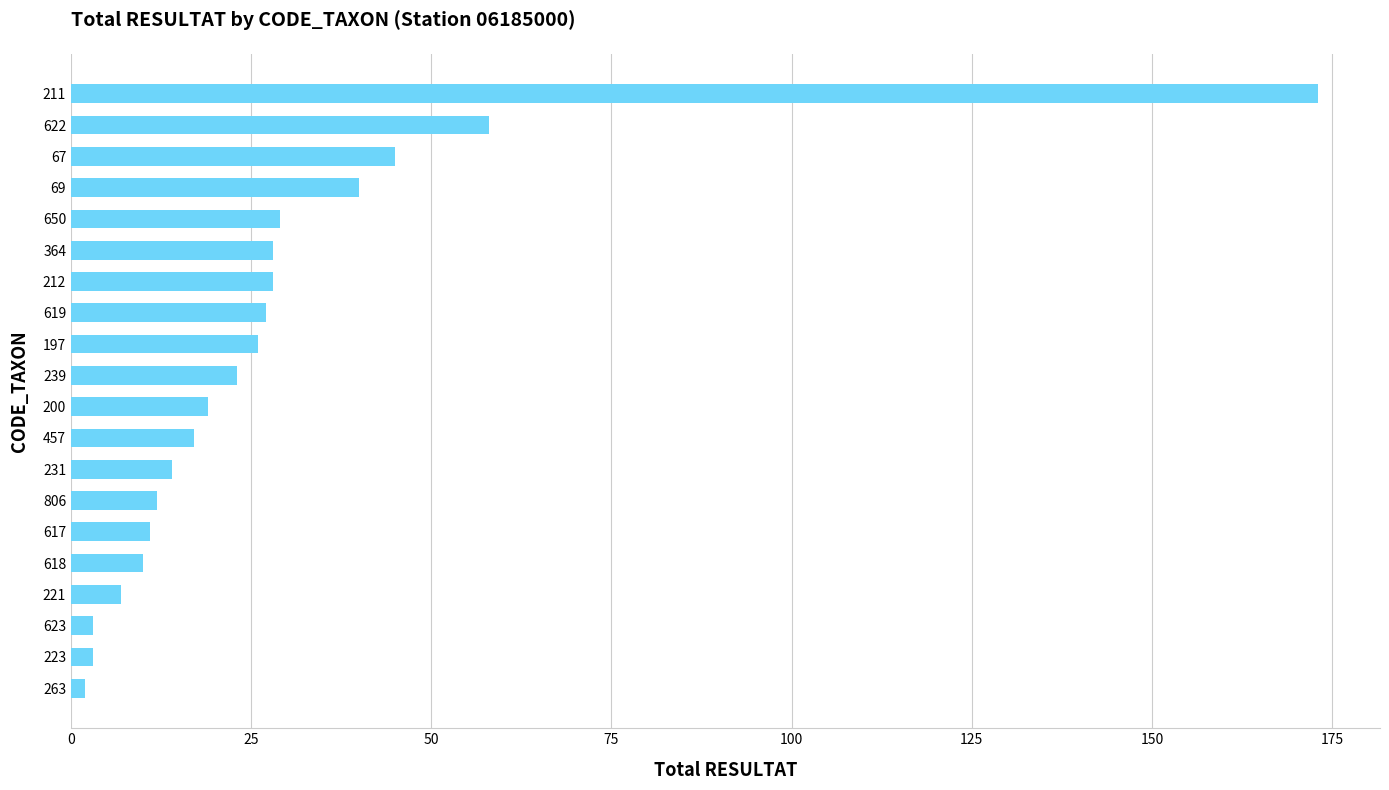

What is the sum of all values?

575